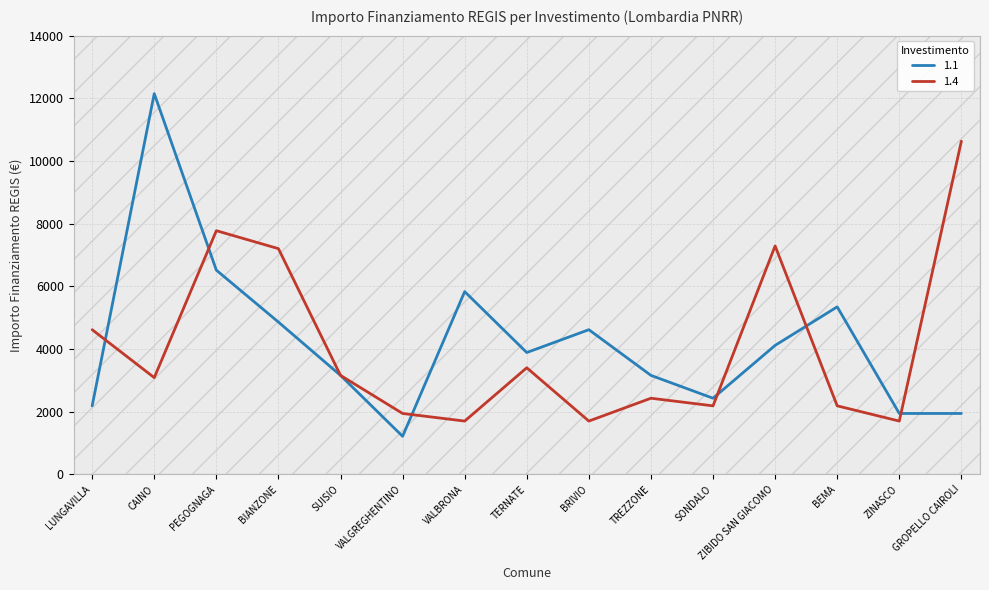

The 1.1 series shows 6830 at BRIVIO. True or false?

False